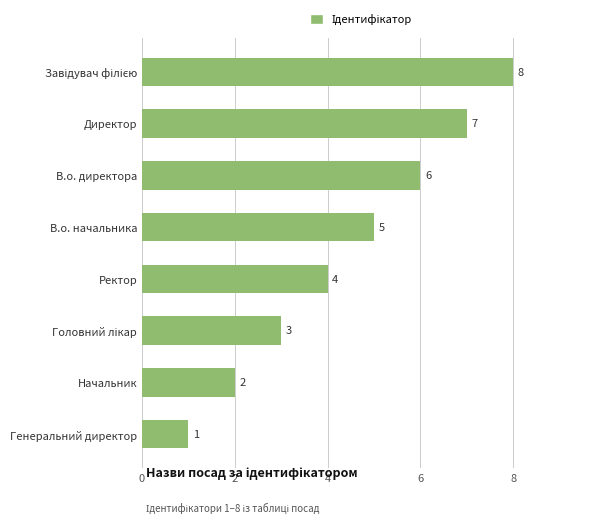

What is the value of the 5th bar from the top?

4